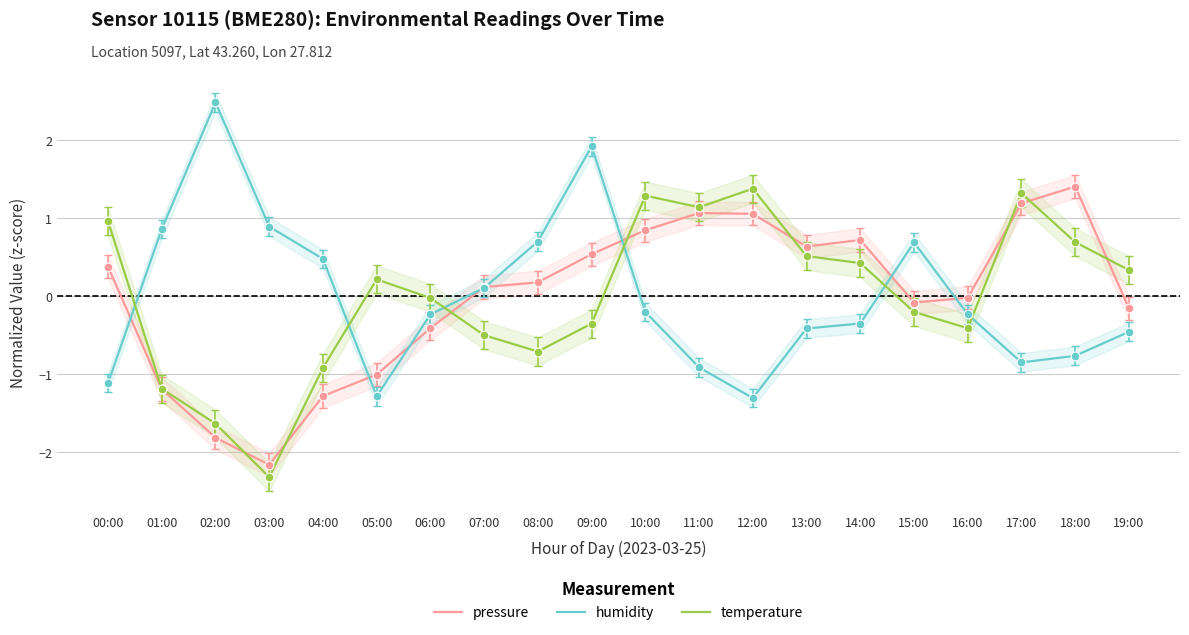

Is the value of humidity at 09:00 greater than the value of pressure at 12:00?

Yes